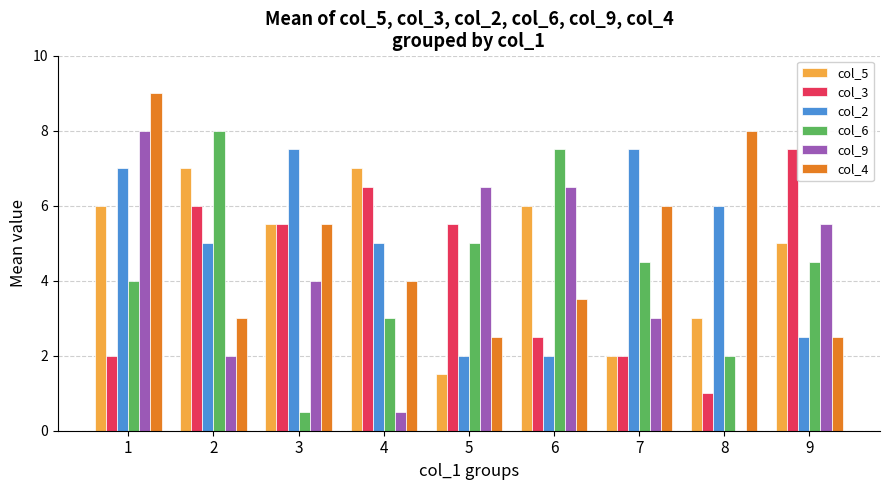

At which category is the sum across all series the highest?

1